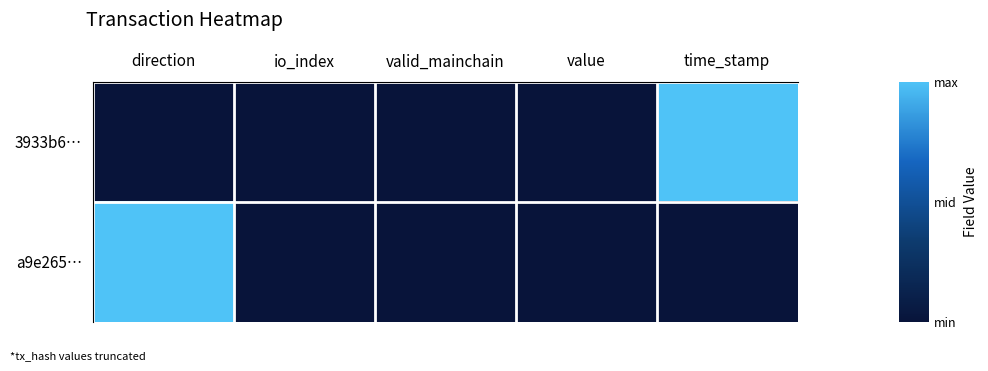

Which category has the lowest value across all series?

direction